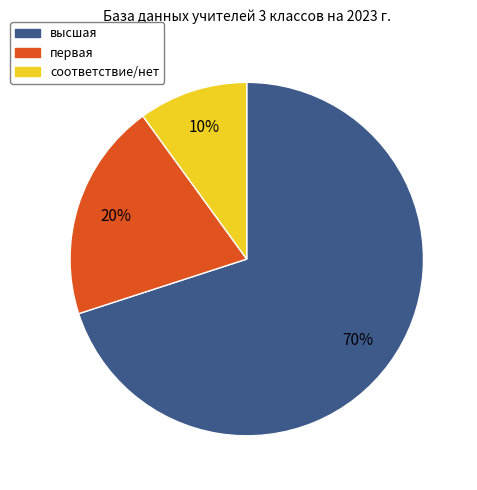

What percentage is the первая slice, to the nearest percent?

20%